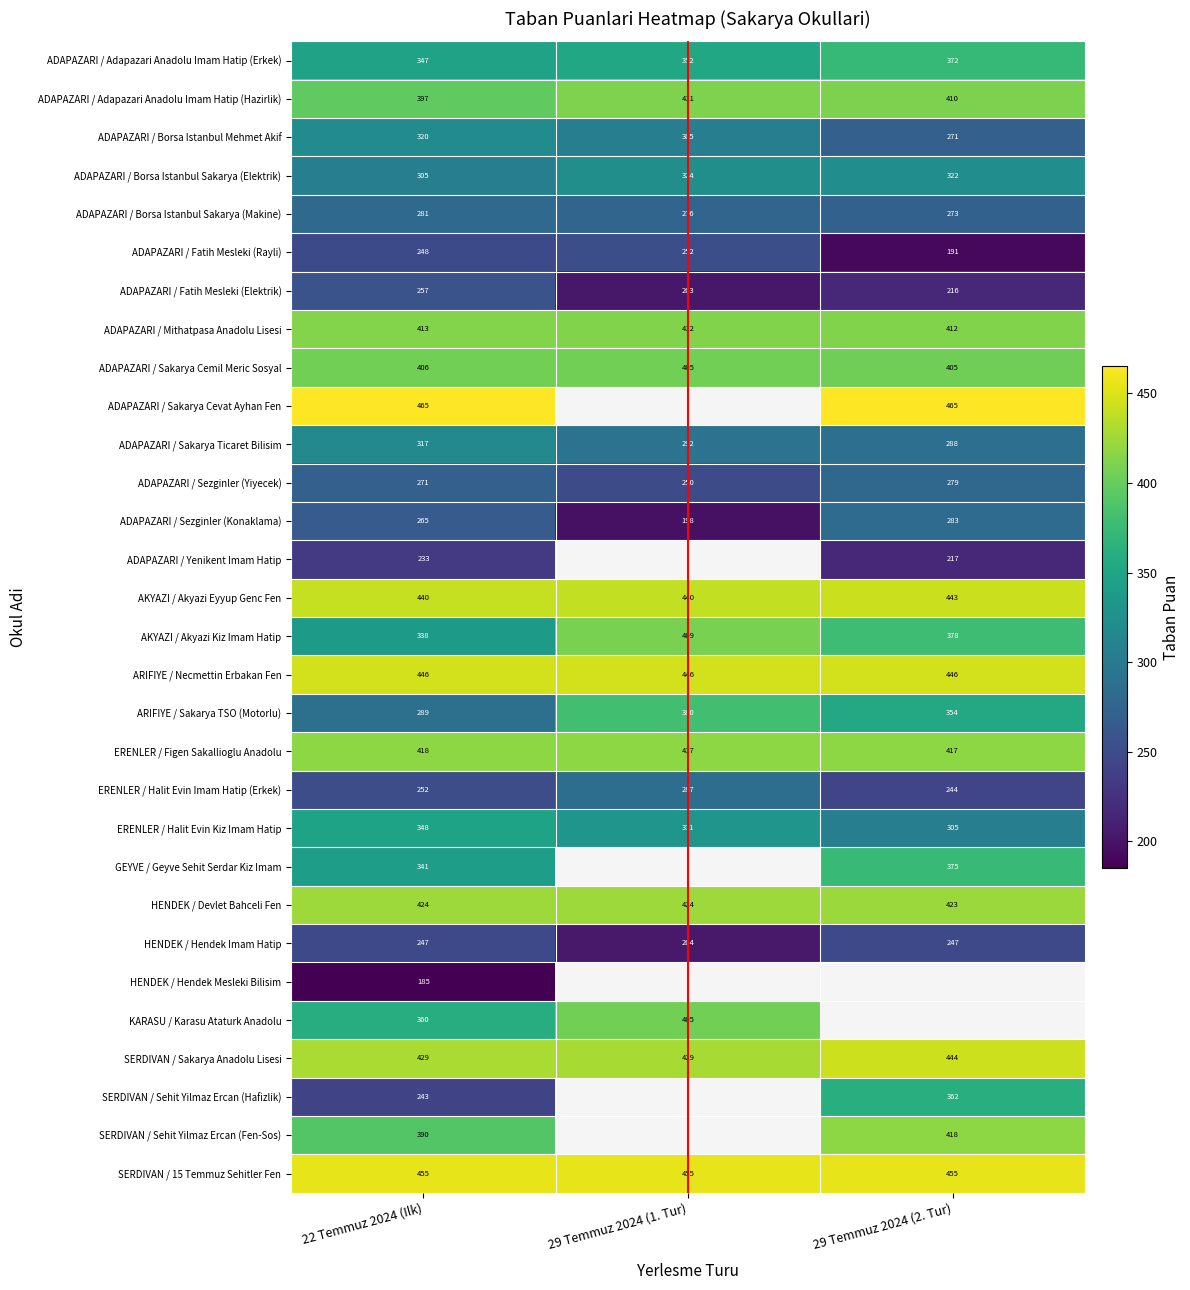

Where is ADAPAZARI / Borsa Istanbul Sakarya (Elektrik) nearest to the value 314?

29 Temmuz 2024 (2. Tur)